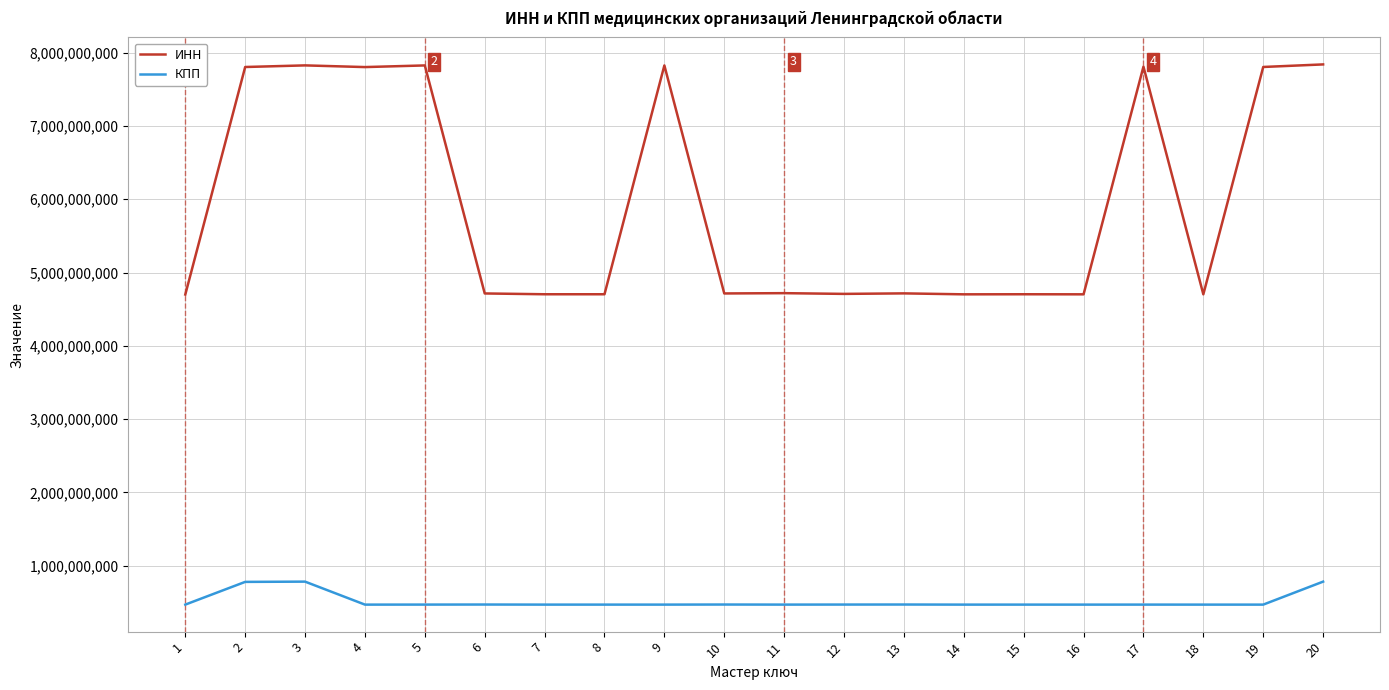

Rank the series by their average value, from lowest to highest.

КПП, ИНН